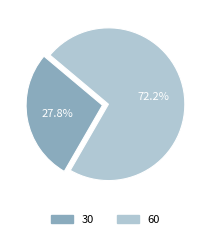

Is there a majority slice in this chart?

Yes